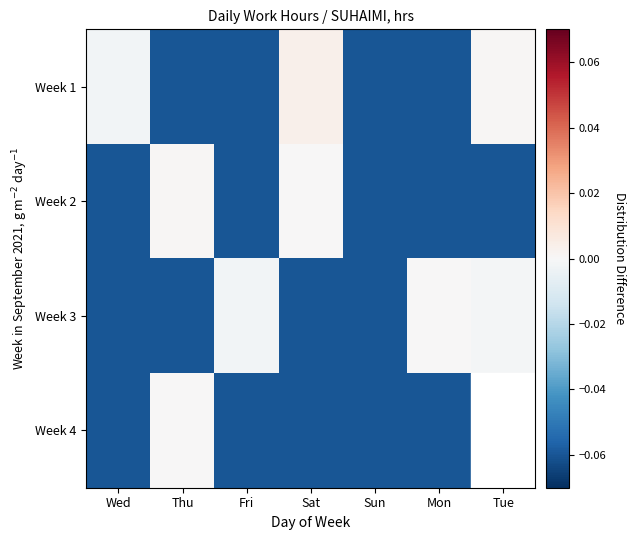

Which series has the largest range (max minus min)?

Week 1